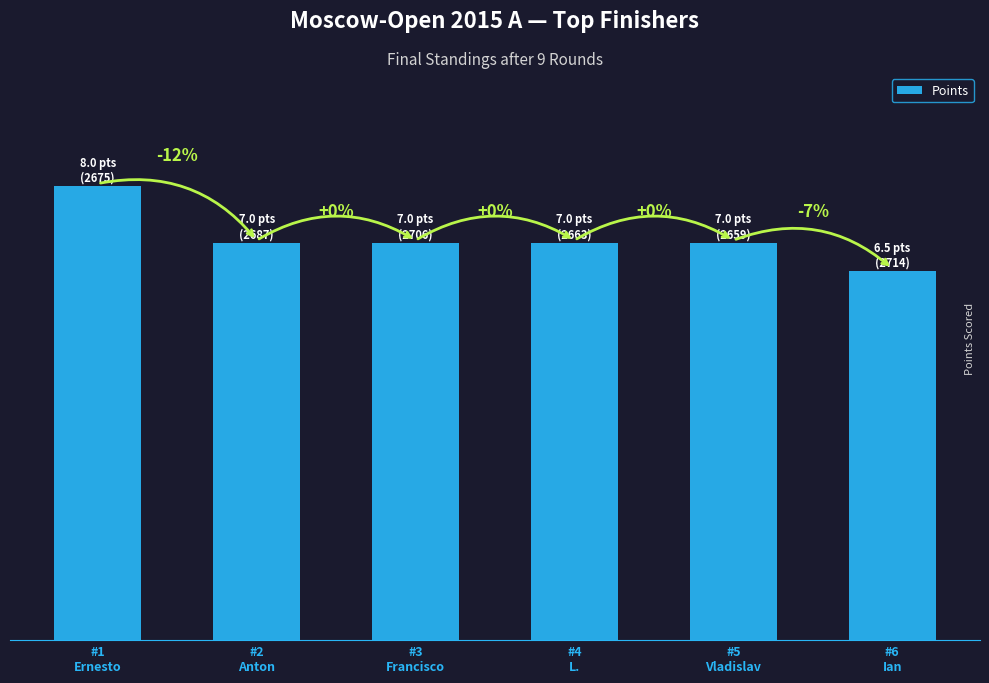

Are the bars horizontal?

No